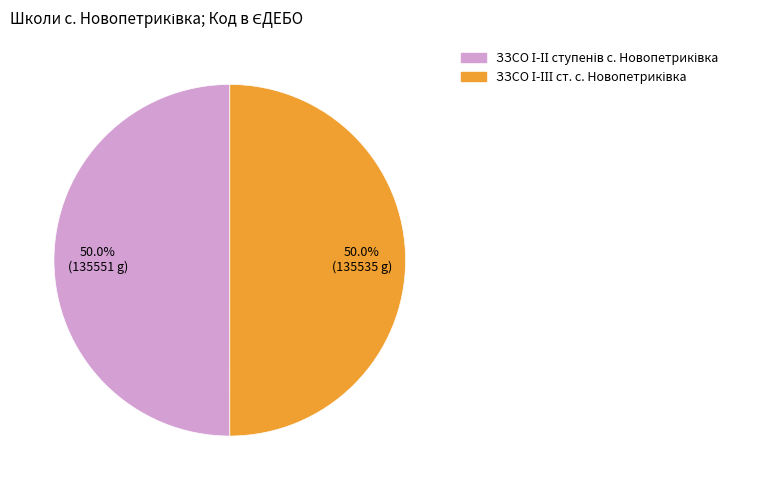

Count the number of slices in the pie.

2